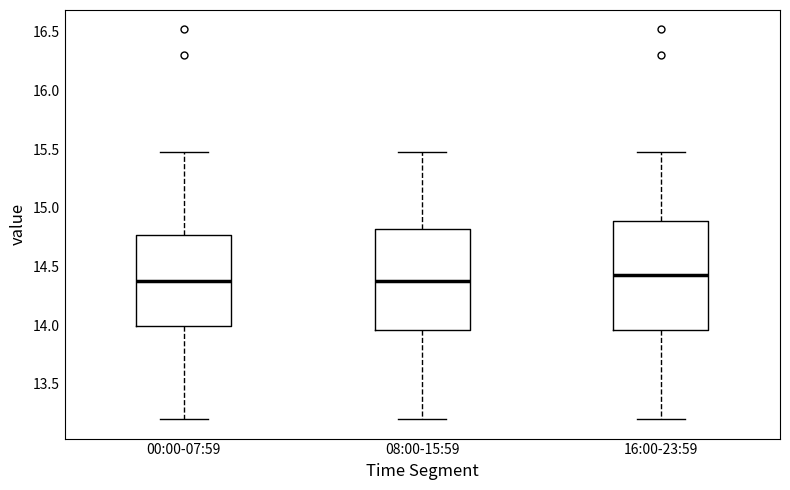

Which box is the tallest, from its lower edge to its upper edge?

16:00-23:59